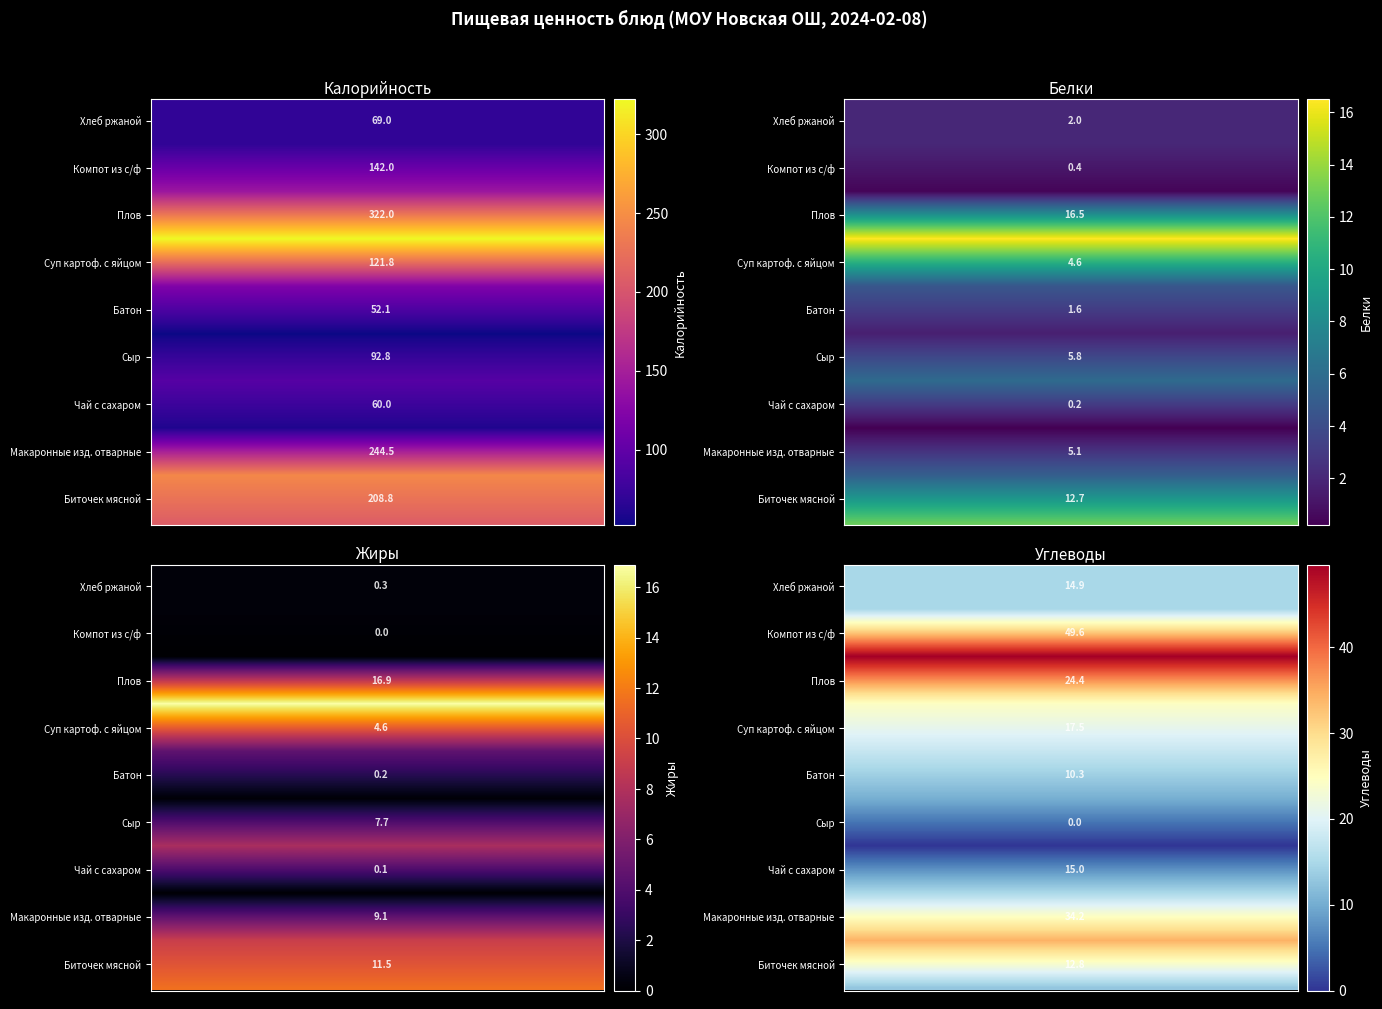

The value of Хлеб ржаной at 3 is 14.9. True or false?

True